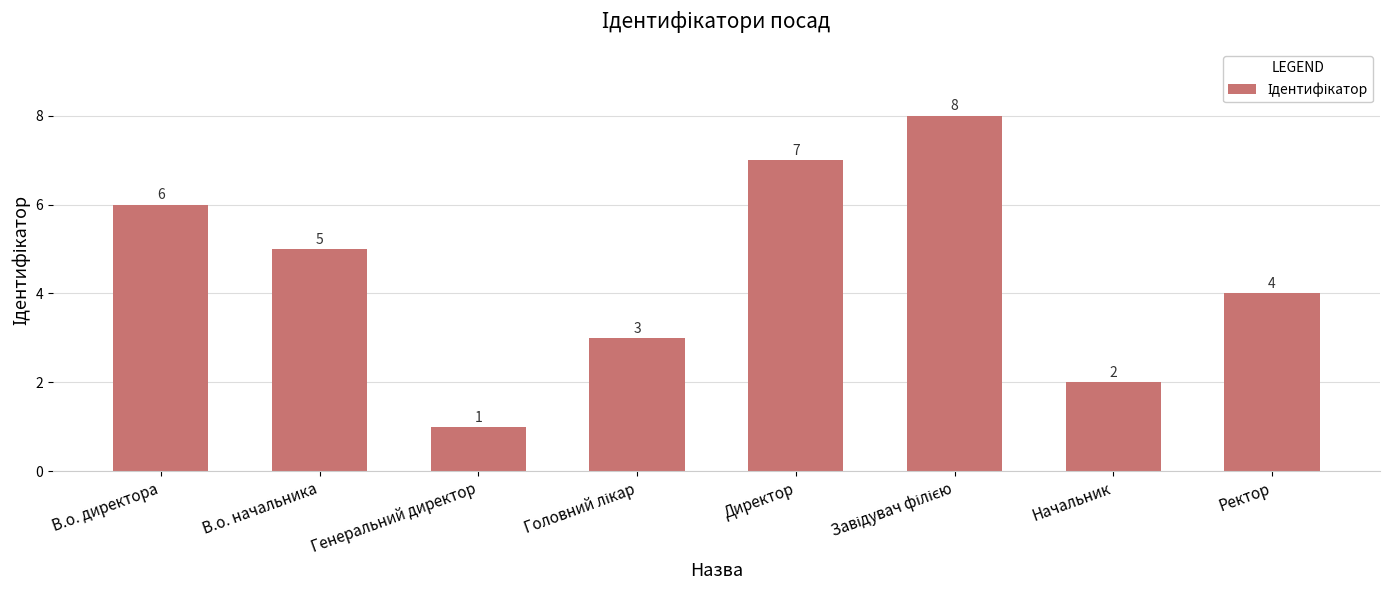

The chart shows a value of 4 at В.о. директора. True or false?

False